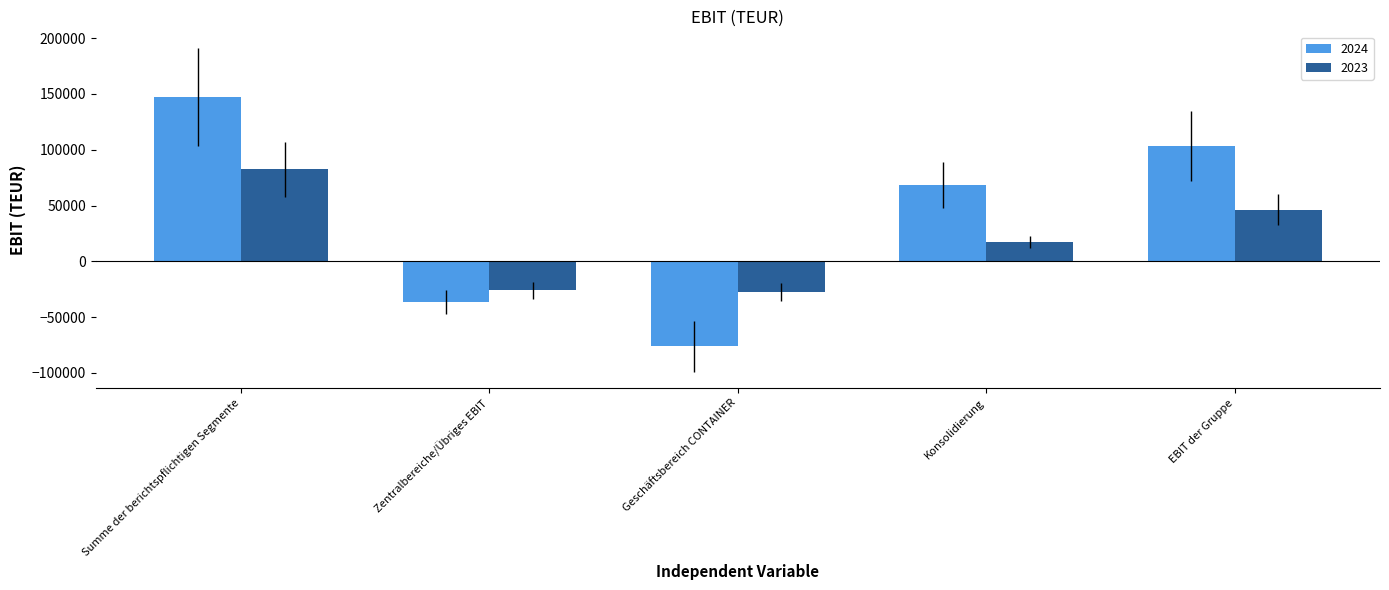

Reading left to right, extract all data points from this chart.

2024: Summe der berichtspflichtigen Segmente=147365	Zentralbereiche/Übriges EBIT=-36626	Geschäftsbereich CONTAINER=-76072	Konsolidierung=68676	EBIT der Gruppe=103343
2023: Summe der berichtspflichtigen Segmente=82494	Zentralbereiche/Übriges EBIT=-26031	Geschäftsbereich CONTAINER=-27431	Konsolidierung=17160	EBIT der Gruppe=46192